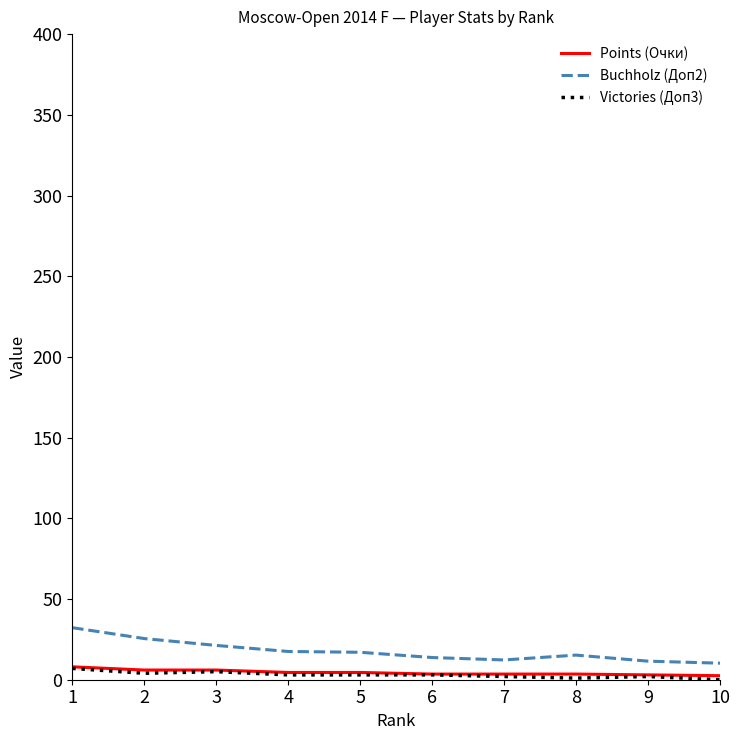

True or false: Buchholz (Доп2) and Victories (Доп3) intersect in this chart.

False